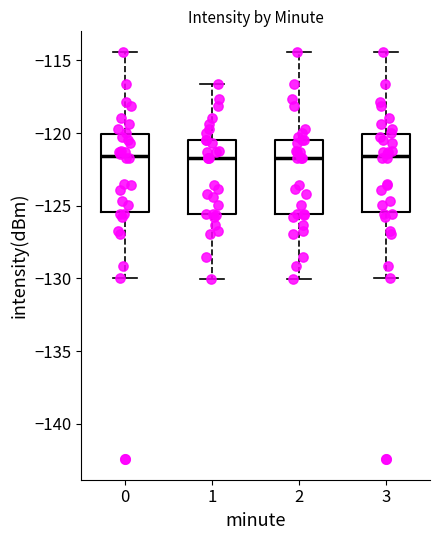

Reading left to right, read every box against the y-axis: the position of its median line, the range the box covers, and the ends of its whiskers. The values are not printed on the chart, so give them approximately, as read against the axis.

0: median -121.5, box -125.5 to -120.0, whiskers -130.0 to -114.5
1: median -121.5, box -125.5 to -120.5, whiskers -130.0 to -116.5
2: median -121.5, box -125.5 to -120.5, whiskers -130.0 to -114.5
3: median -121.5, box -125.5 to -120.0, whiskers -130.0 to -114.5